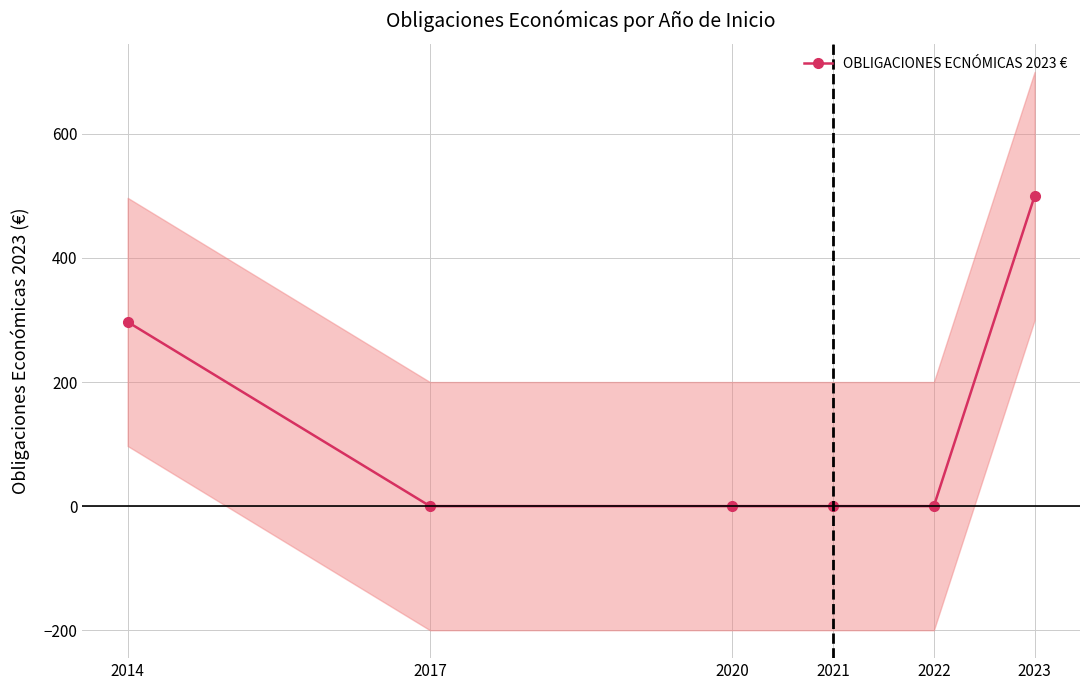

At which category does the chart reach its peak across all series?

2023